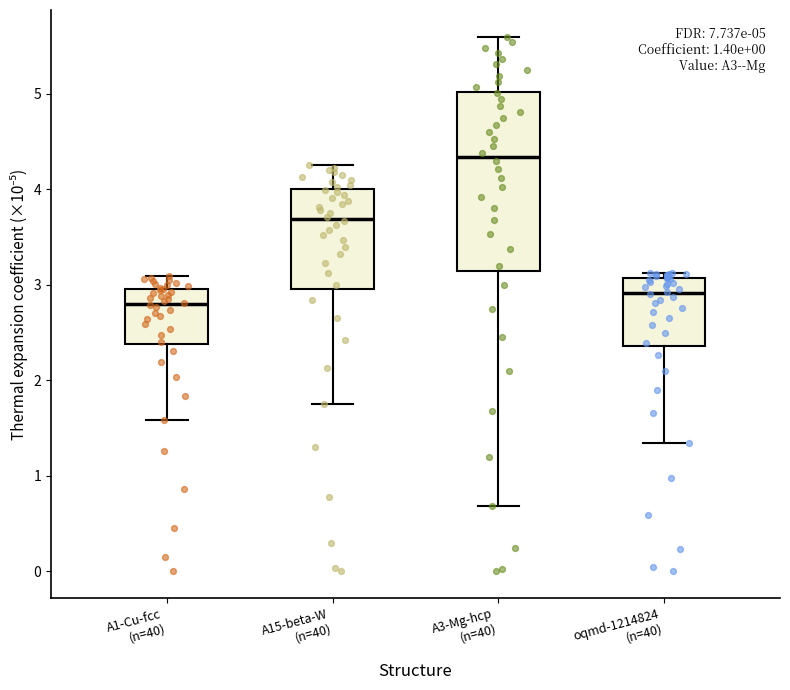

Which box's median line is the lowest?

A1-Cu-fcc (n=40)